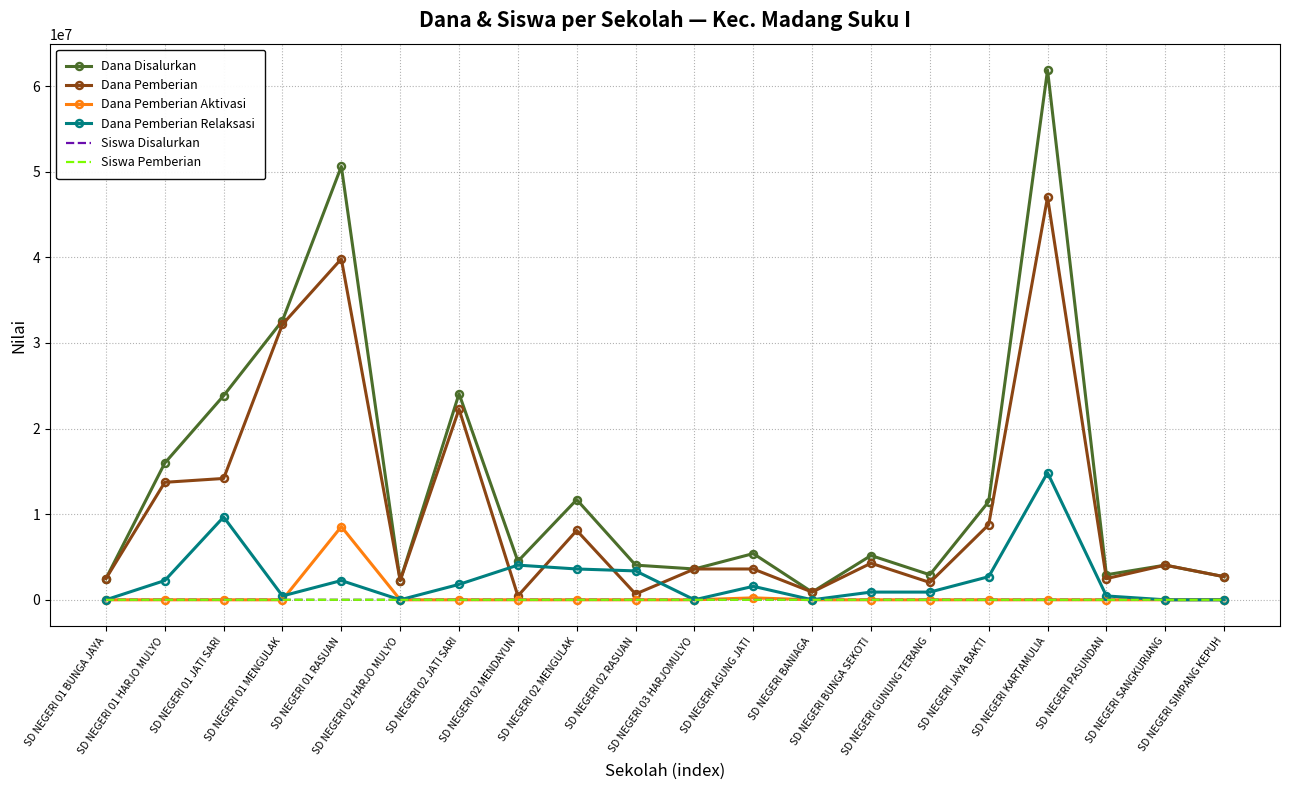

What is the difference between the highest and lowest values at SD NEGERI 01 HARJO MULYO?

15975000